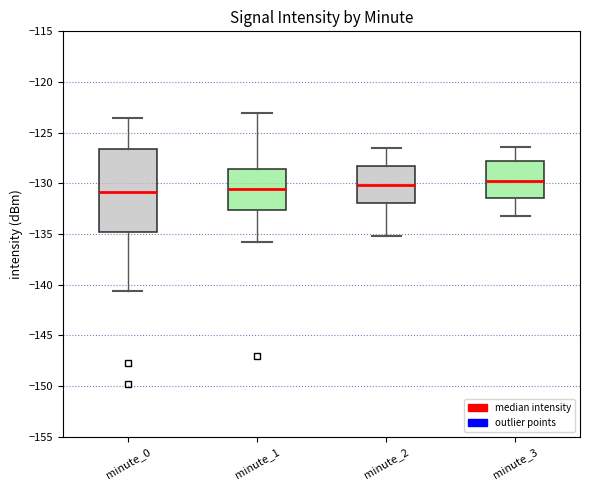

Reading left to right, transcribe this box plot: for each box, give where its median line is, the range the box spans, and where its two whiskers end, as read against the y-axis. The values are not printed on the chart, so give them approximately, as read against the axis.

minute_0: median -131.0, box -135.0 to -126.5, whiskers -140.5 to -123.5
minute_1: median -130.5, box -132.5 to -128.5, whiskers -136.0 to -123.0
minute_2: median -130.0, box -132.0 to -128.0, whiskers -135.0 to -126.5
minute_3: median -130.0, box -131.5 to -128.0, whiskers -133.0 to -126.5